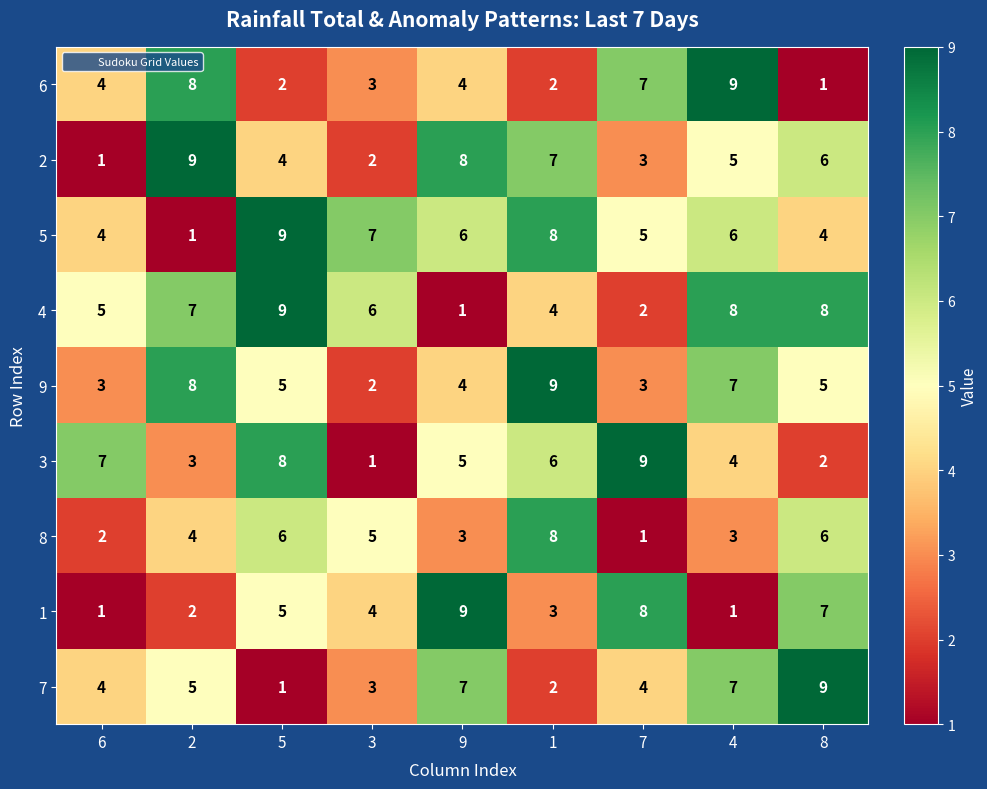

What is the difference between the highest and lowest values at 9?

8